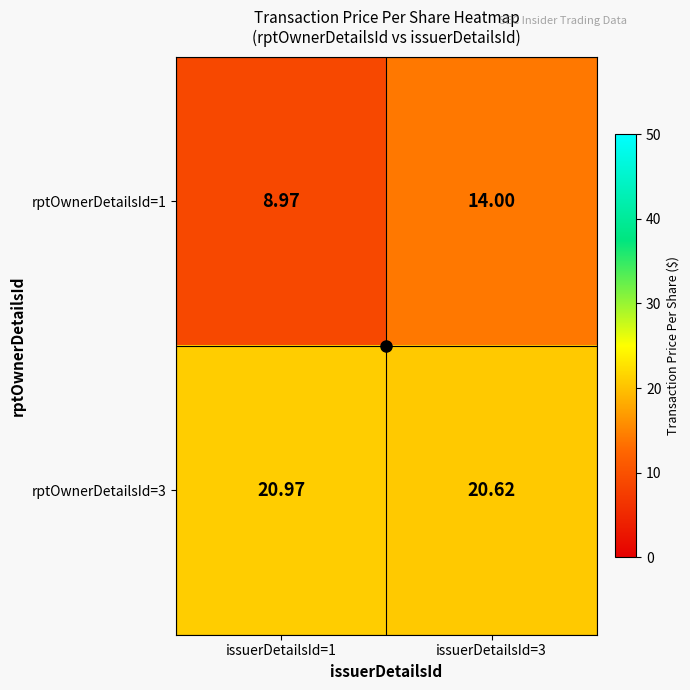

What is the spread (max minus min) of values at issuerDetailsId=3?

6.6